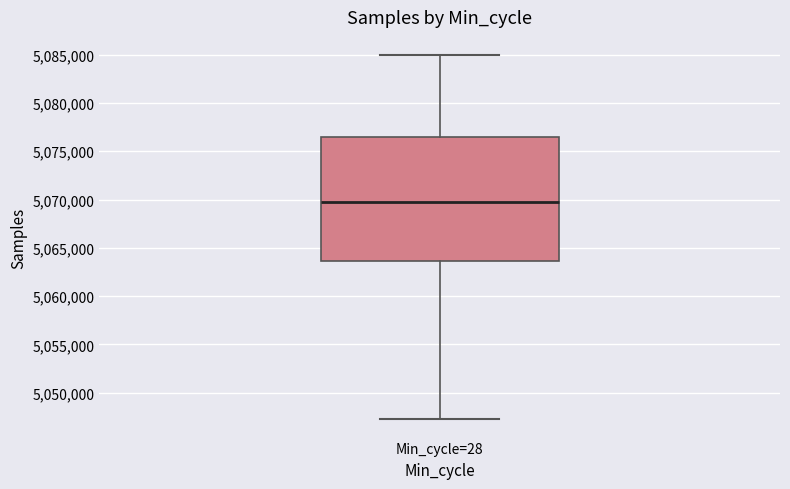

Where does the upper whisker of the box for Min_cycle=28 end on the y-axis? The values are not printed on the chart, so give them approximately, as read against the axis.

5085000